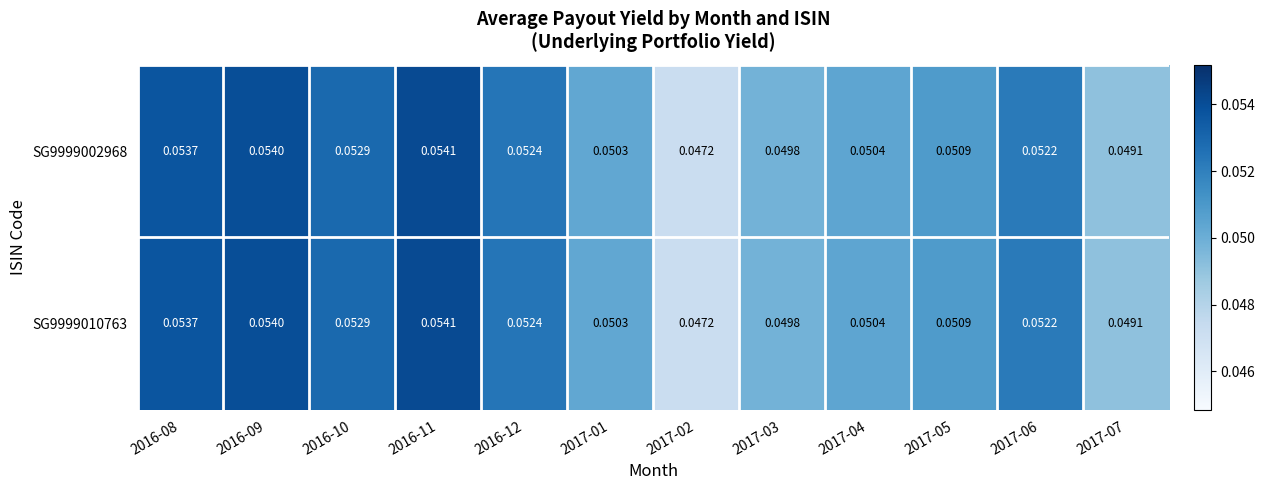

At which category is the sum across all series the highest?

2016-11